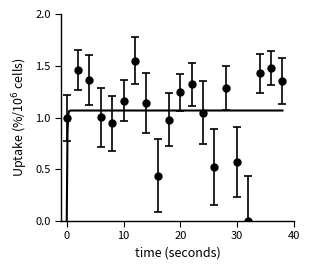

Where is the data nearest to the value 0?

32